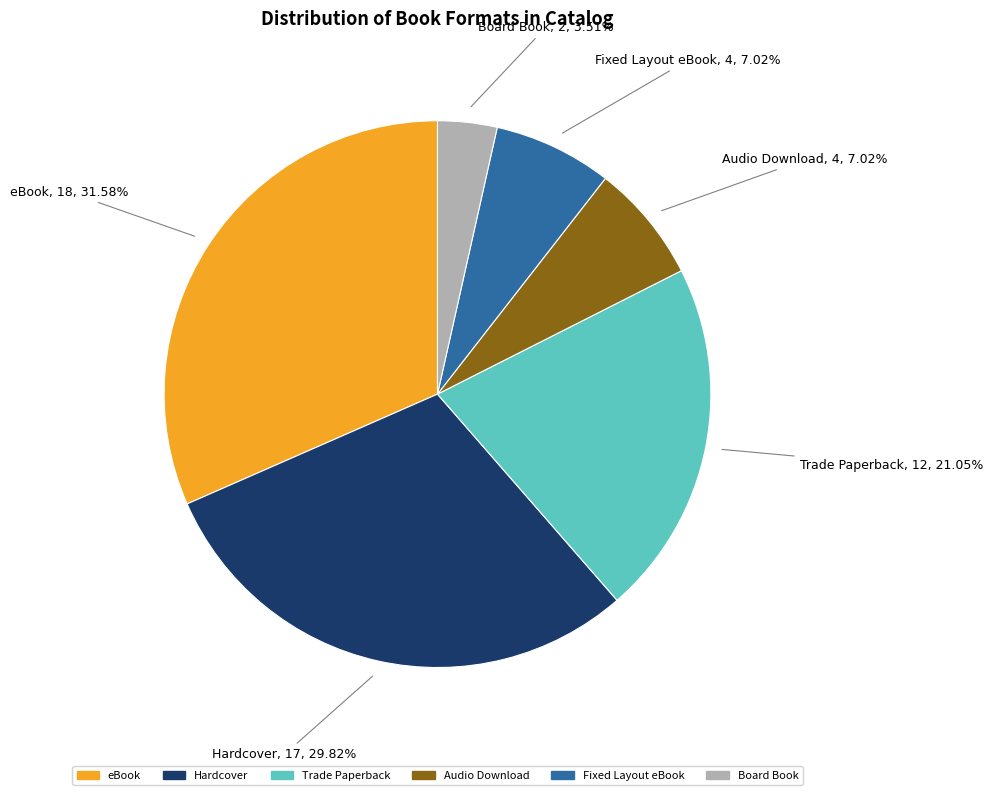

Which category has the smallest portion of the pie?

Board Book